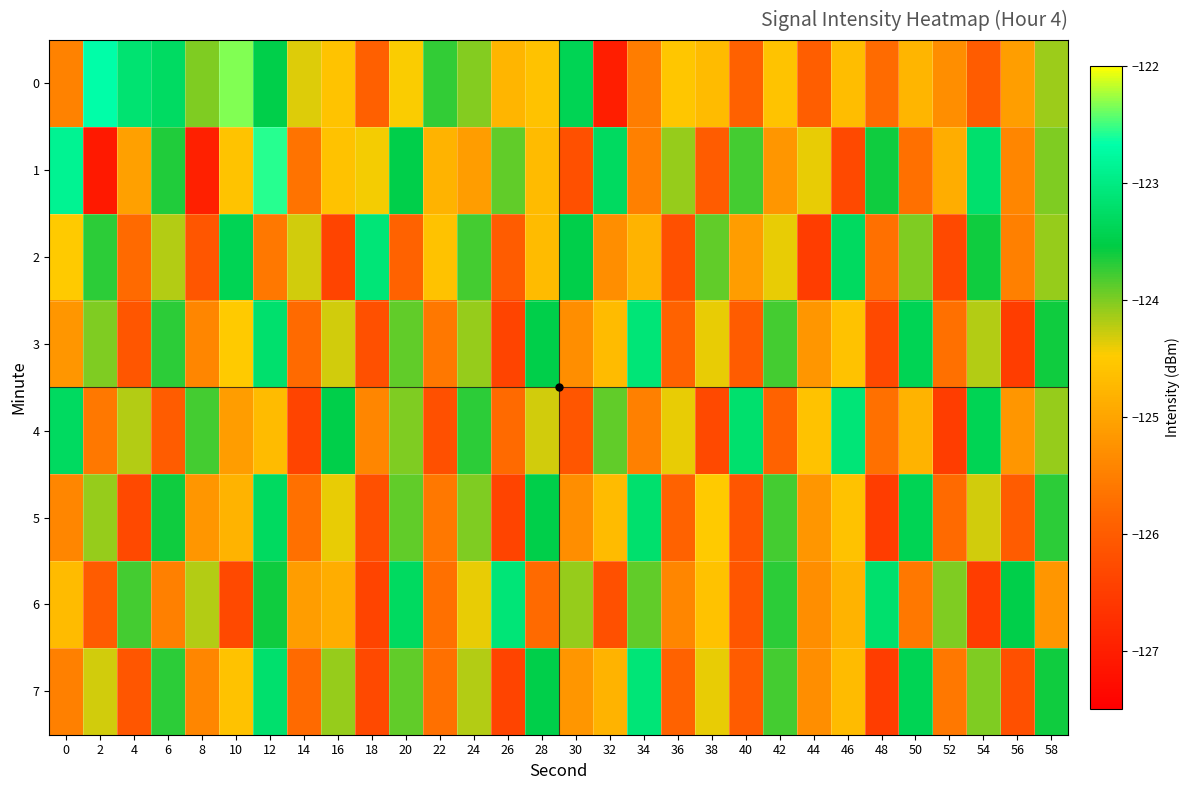

Which category has the highest value across all series?

10